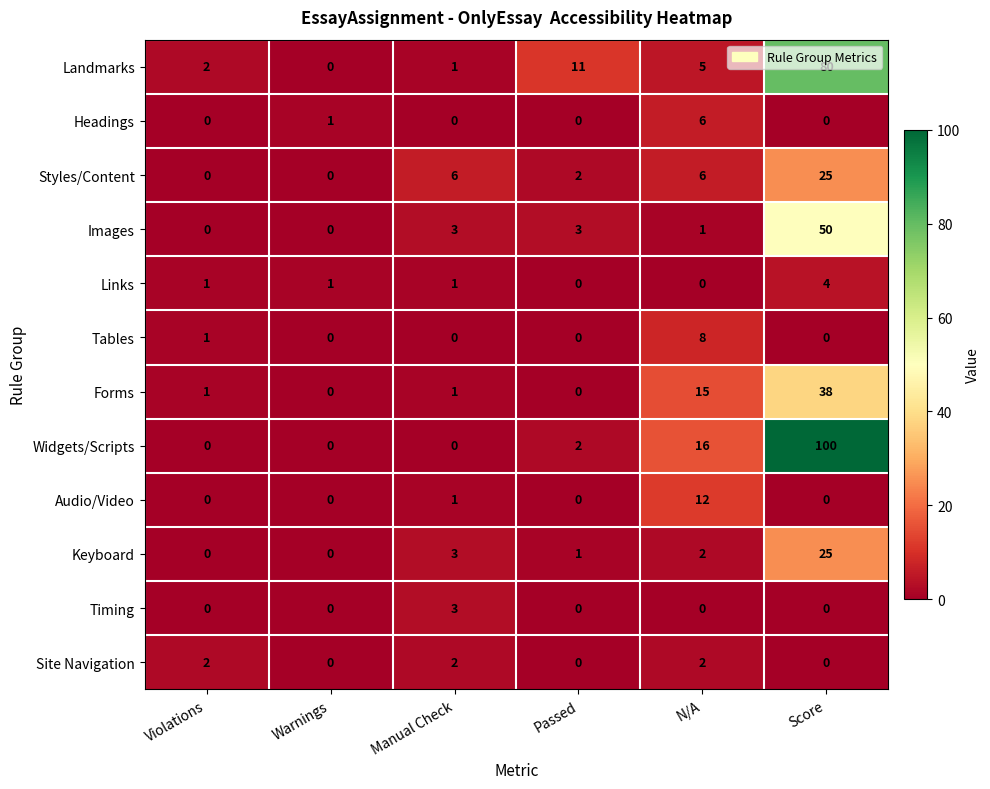

Which series changed the most between Passed and N/A?

Forms